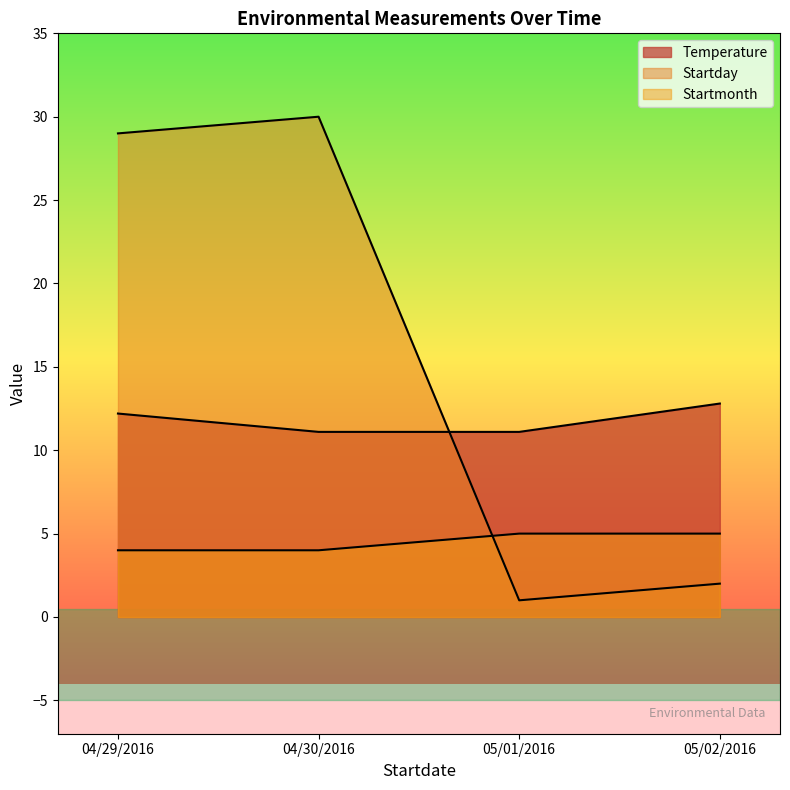

What is the lowest value of the Startmonth series?

4.0